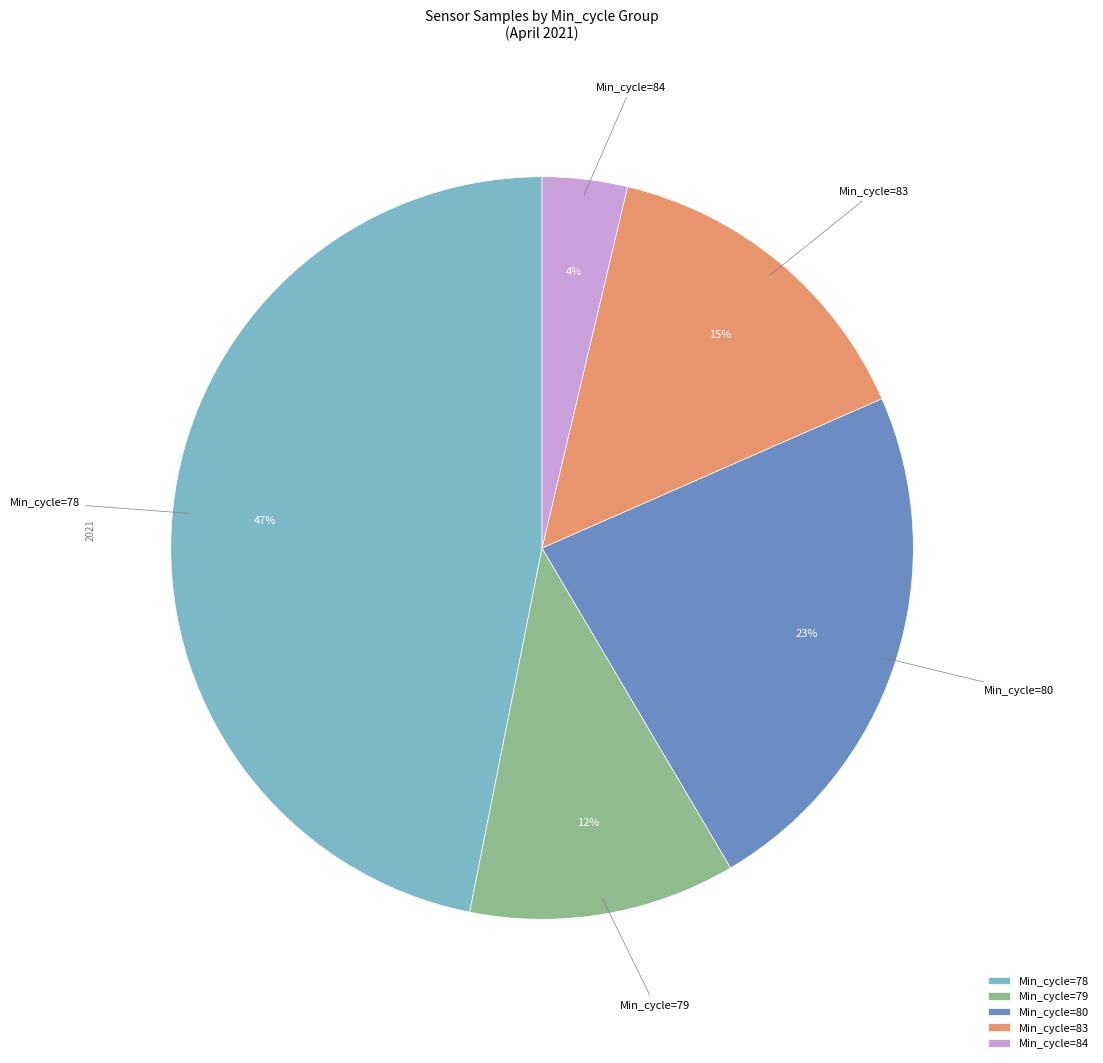

Is it true that Min_cycle=84 is 4% of the pie?

True